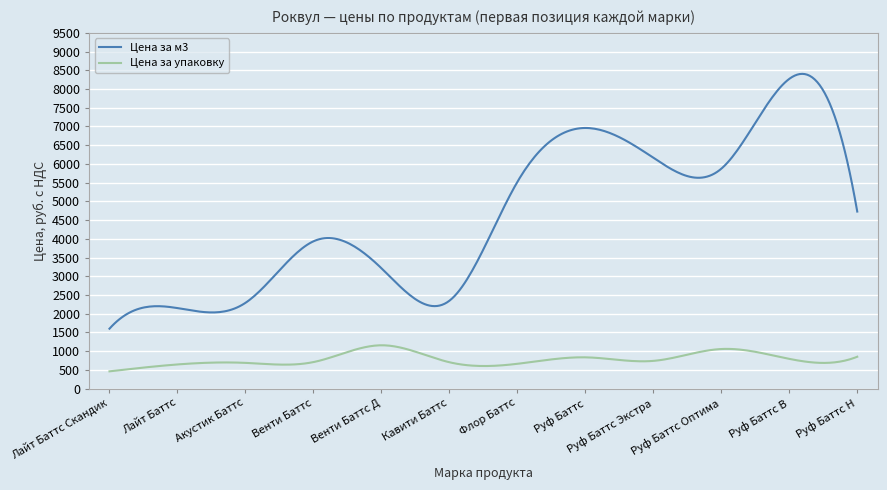

What is the lowest value of the Цена за м3 series?

1600.0